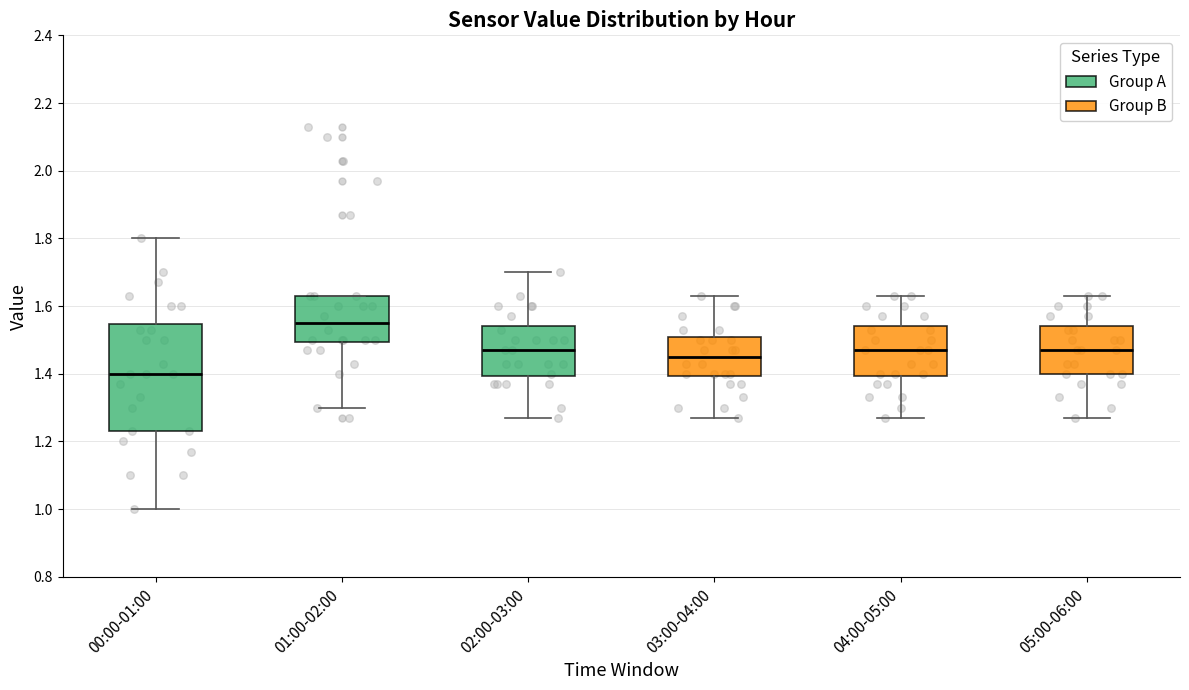

Where is the lower edge of the box for 04:00-05:00 on the y-axis? The values are not printed on the chart, so give them approximately, as read against the axis.

1.40